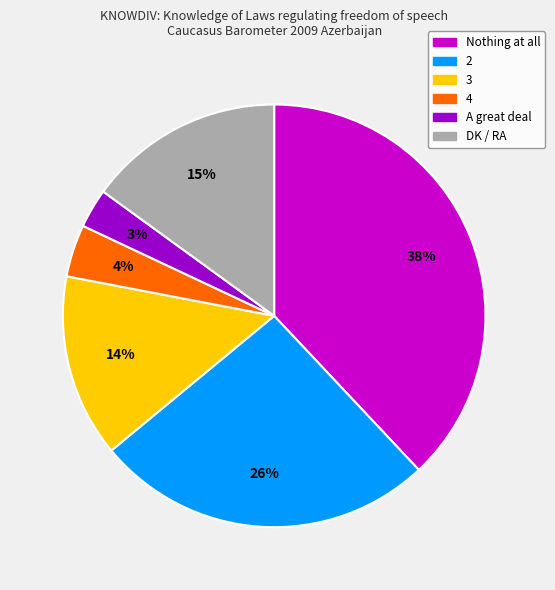

Rank the categories by value from lowest to highest.

A great deal, 4, 3, DK / RA, 2, Nothing at all